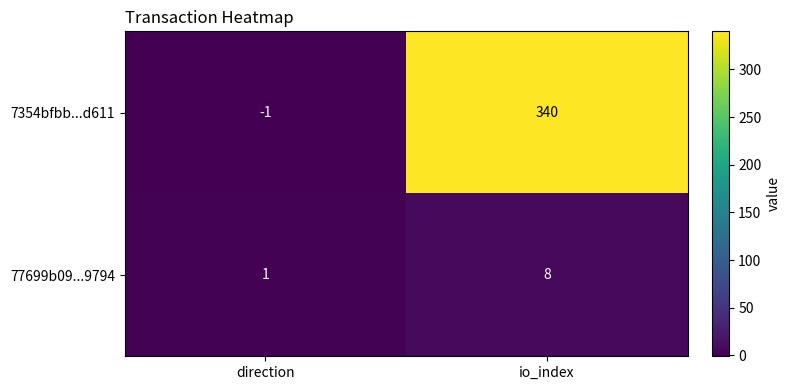

Reading left to right, what are all the values shown in this chart?

7354bfbb...d611: -1	340
77699b09...9794: 1	8